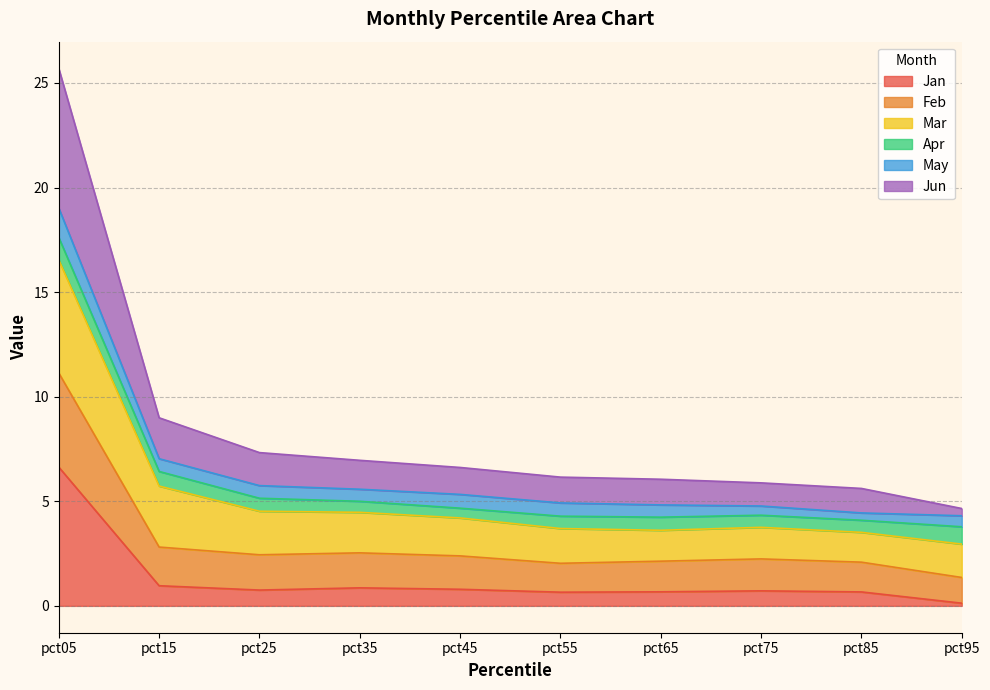

True or false: Jan and Feb cross at least once.

False